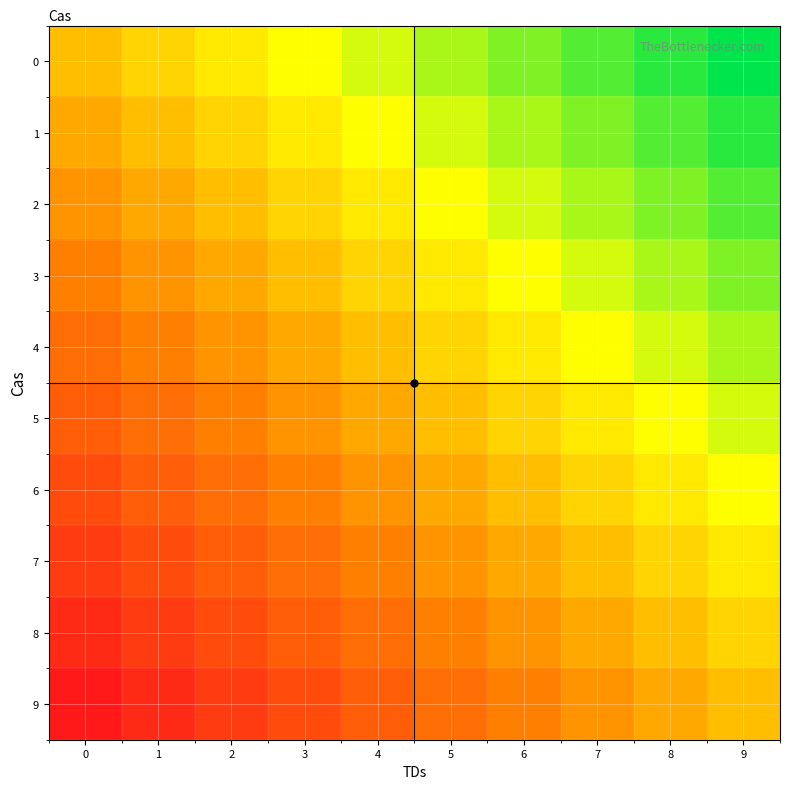

What is the difference between the highest and lowest values at 0?

1.0